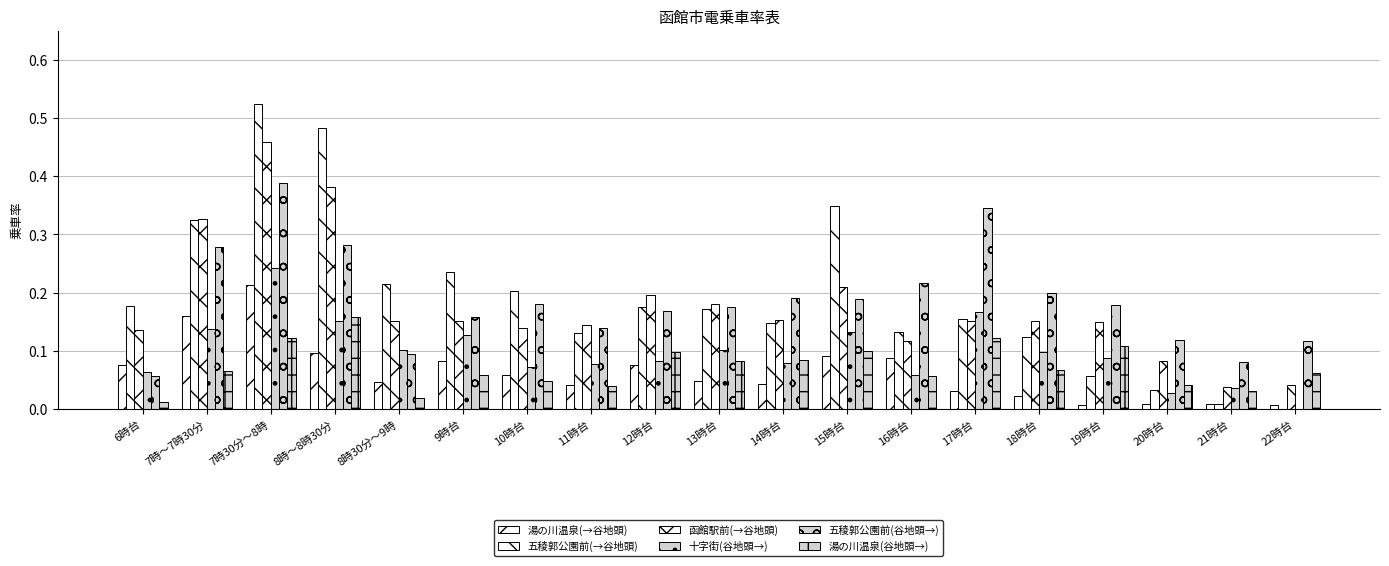

How many data points does each series have?

19